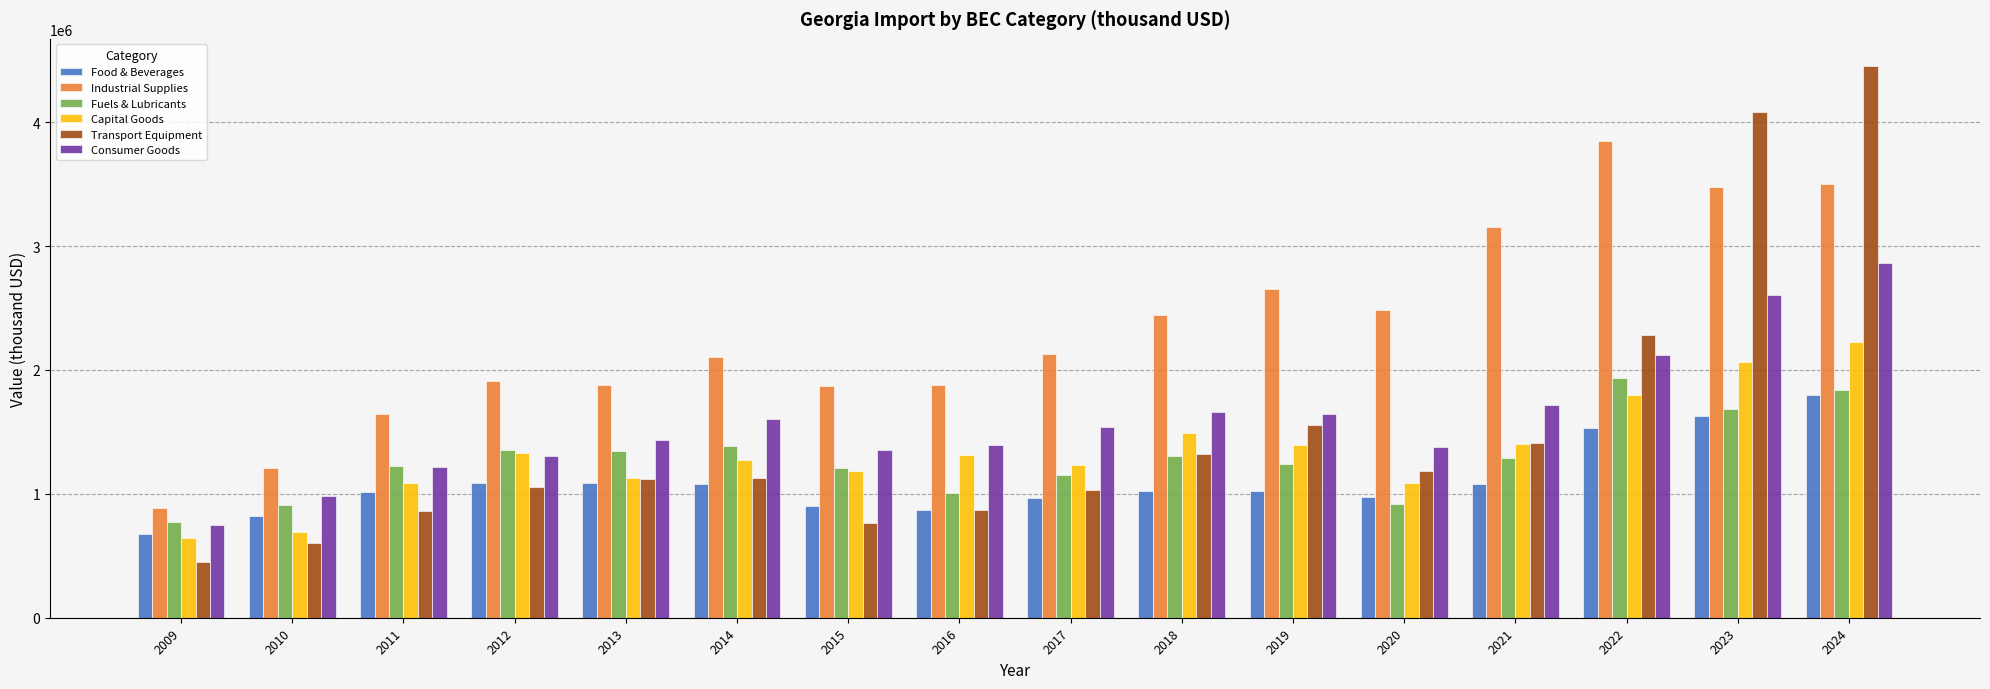

What is the highest value of the Industrial Supplies series?

3849418.5